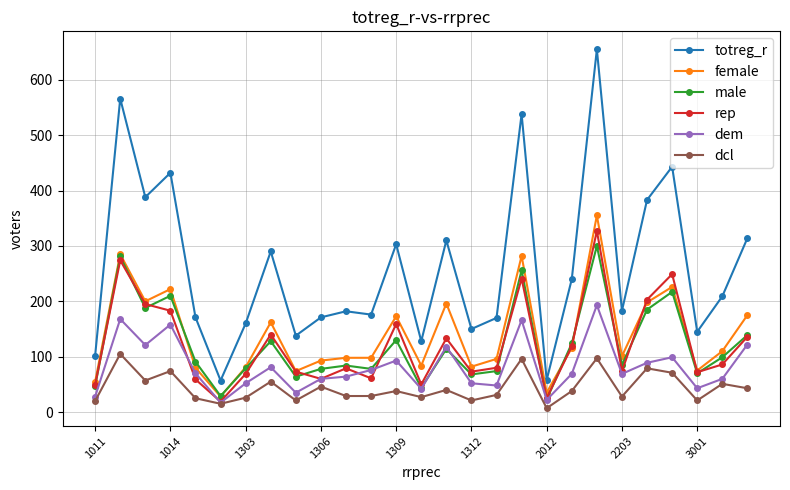

How many distinct data groups are displayed?

6